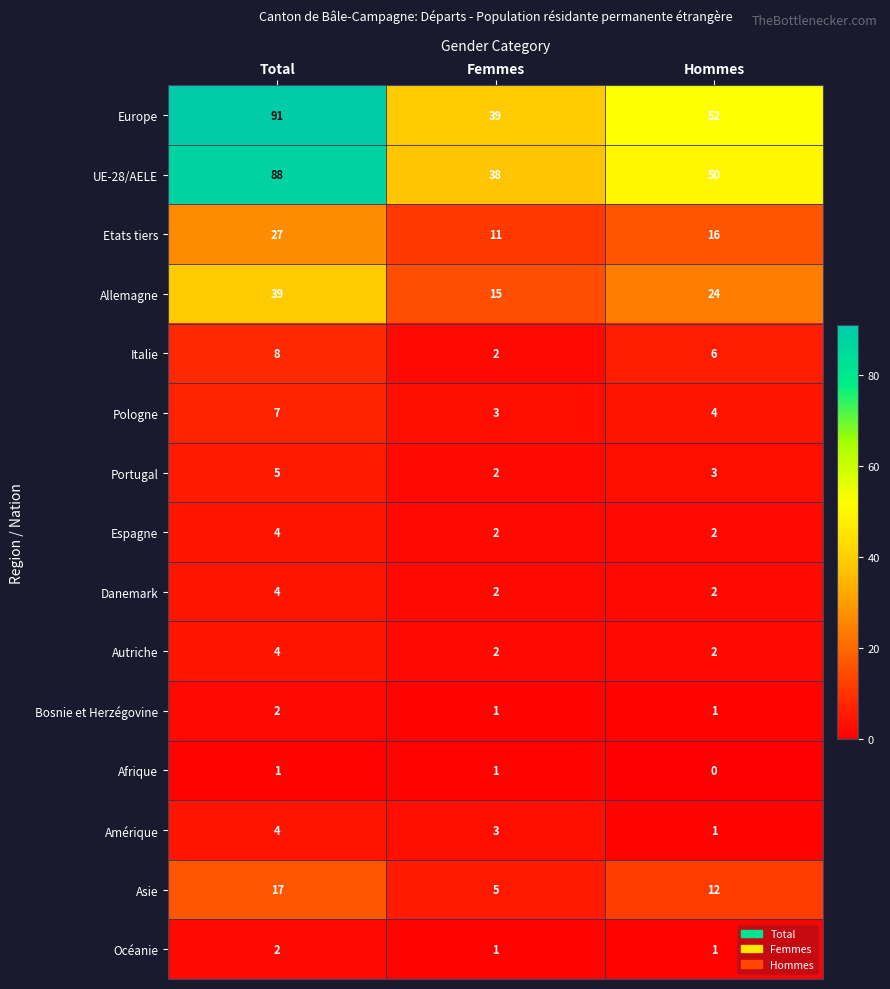

Which category has the highest value in the Italie series?

Total